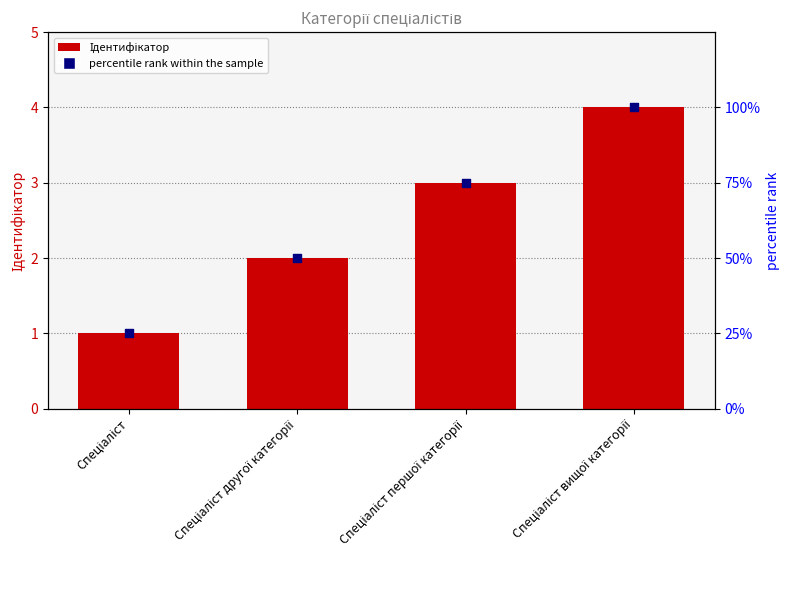

Is the value of Ідентифікатор at Спеціаліст другої категорії greater than the value of percentile rank within the sample at Спеціаліст вищої категорії?

No